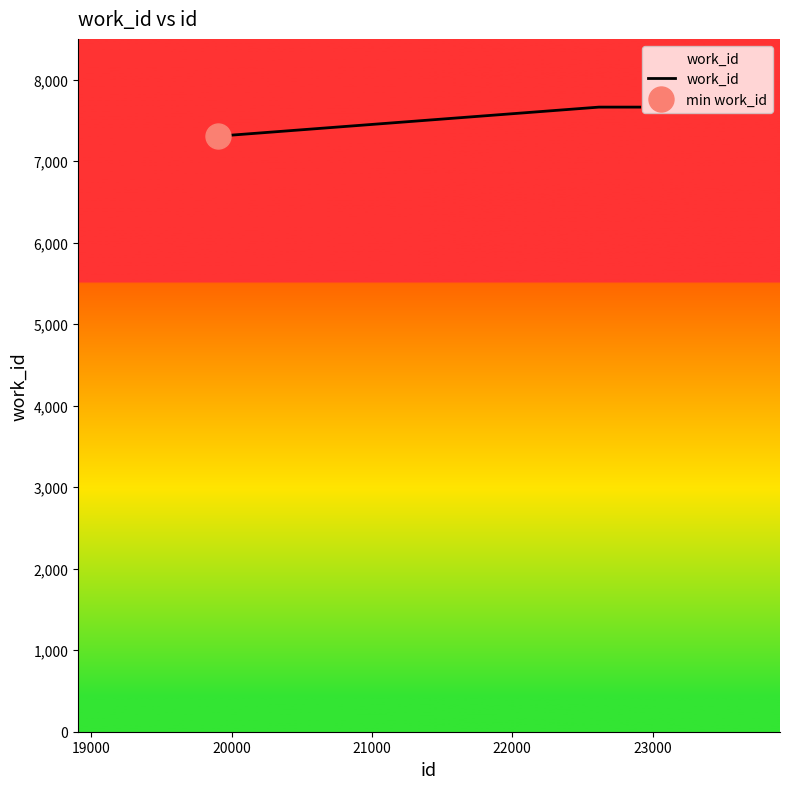

What is the minimum value for work_id?

7307